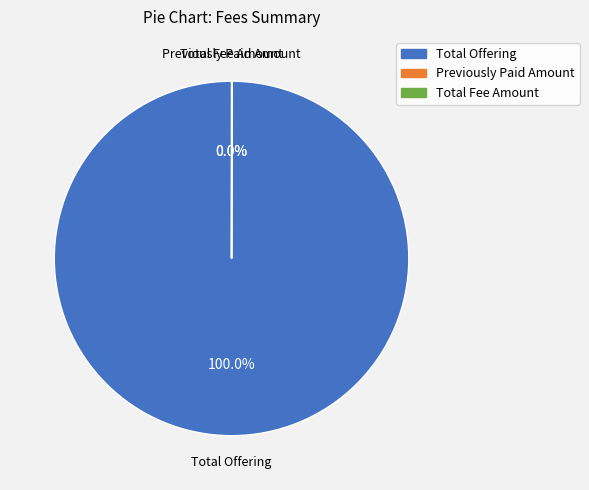

Which slice represents more than half of the pie?

Total Offering